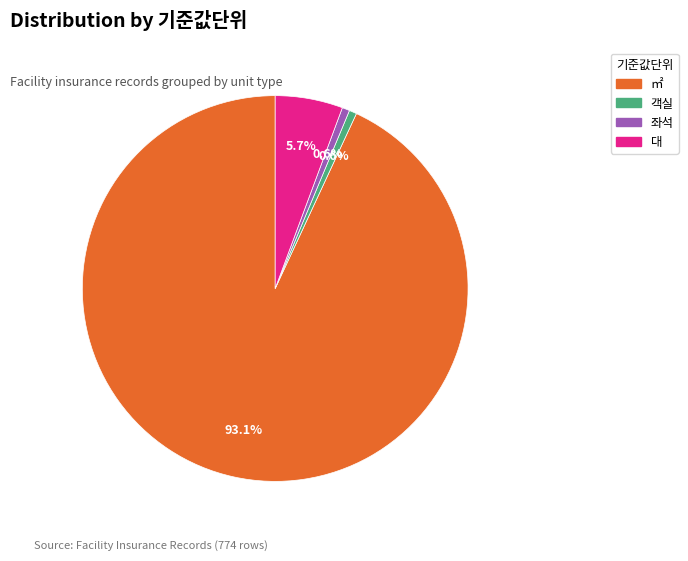

Which slice is the largest?

㎡